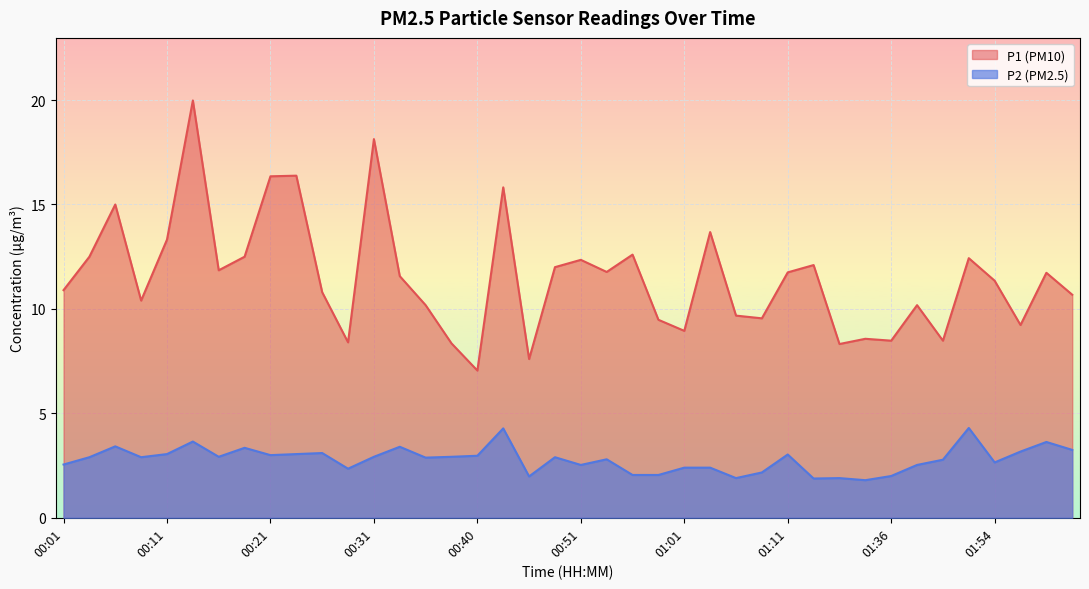

What is the minimum value for P1?

7.0